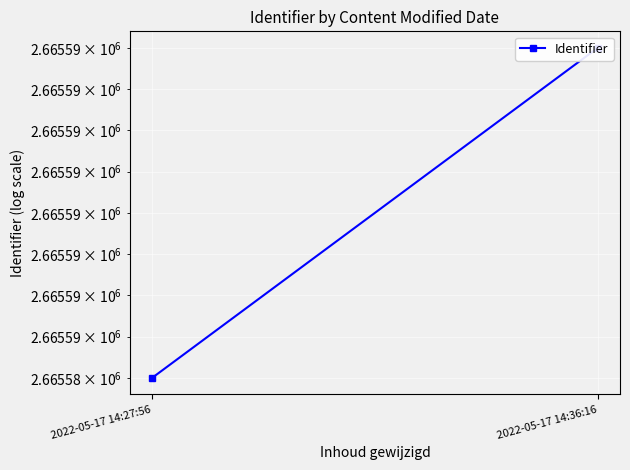

Reading left to right, extract all data points from this chart.

2022-05-17 14:27:56=2665585	2022-05-17 14:36:16=2665589